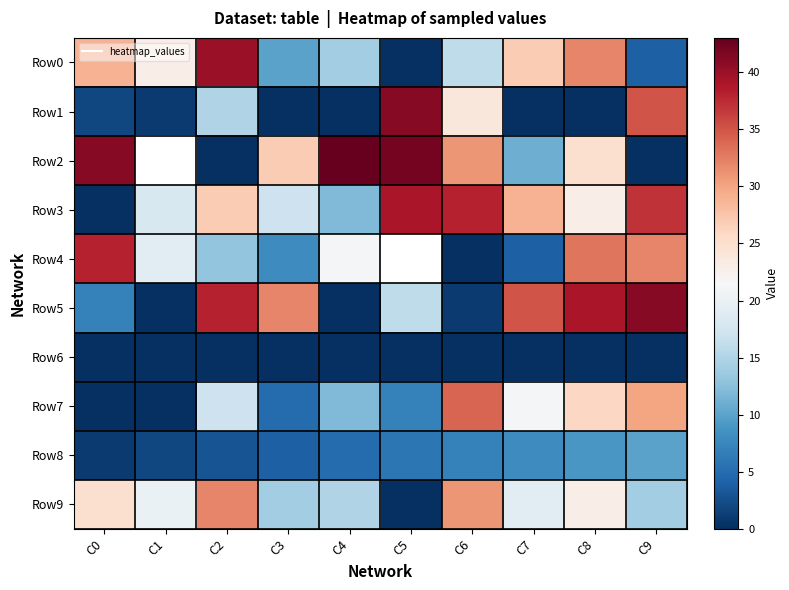

Which category has the highest value in the Row4 series?

C0